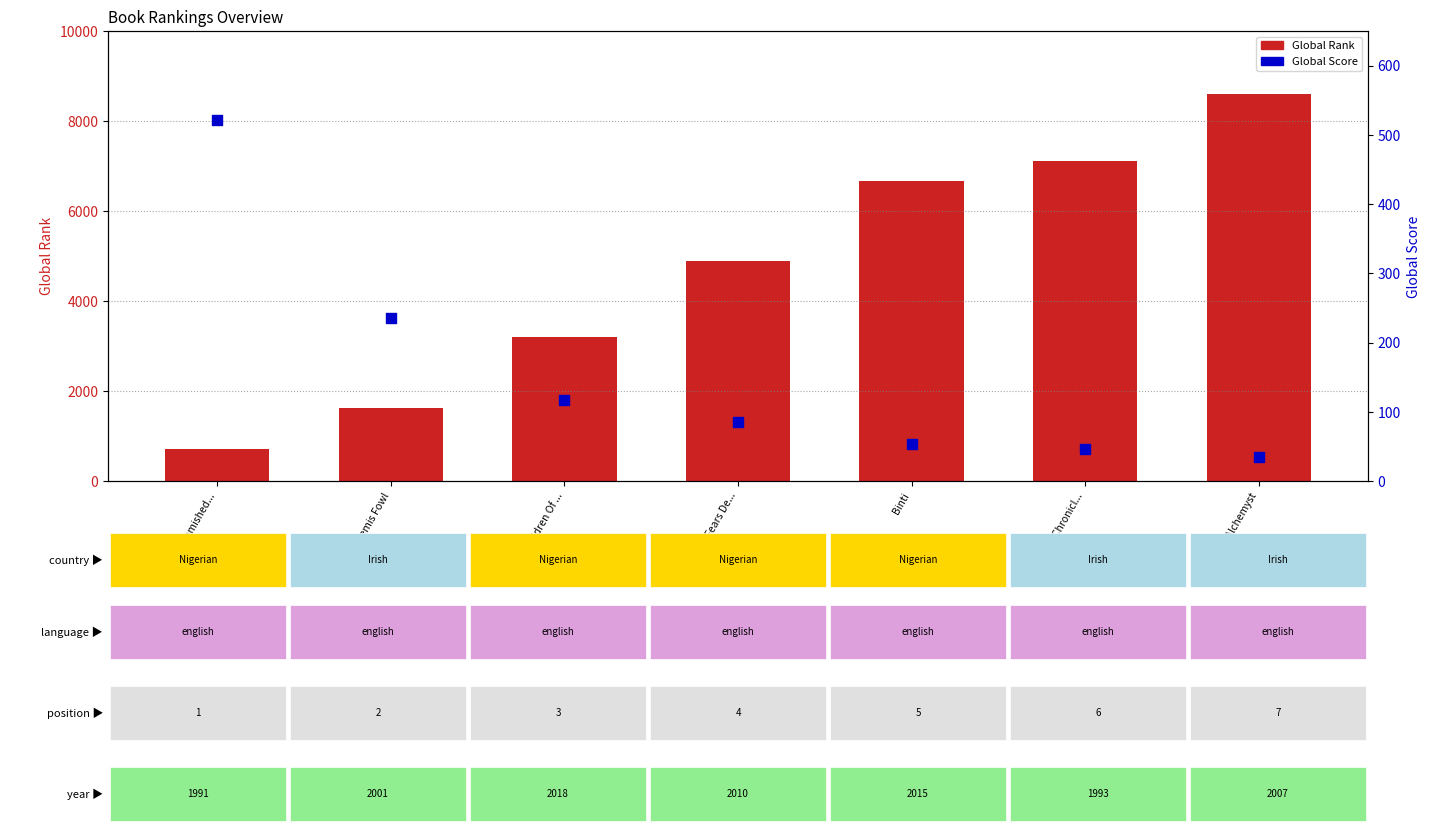

At which category is the sum across all series the highest?

The Alchemyst